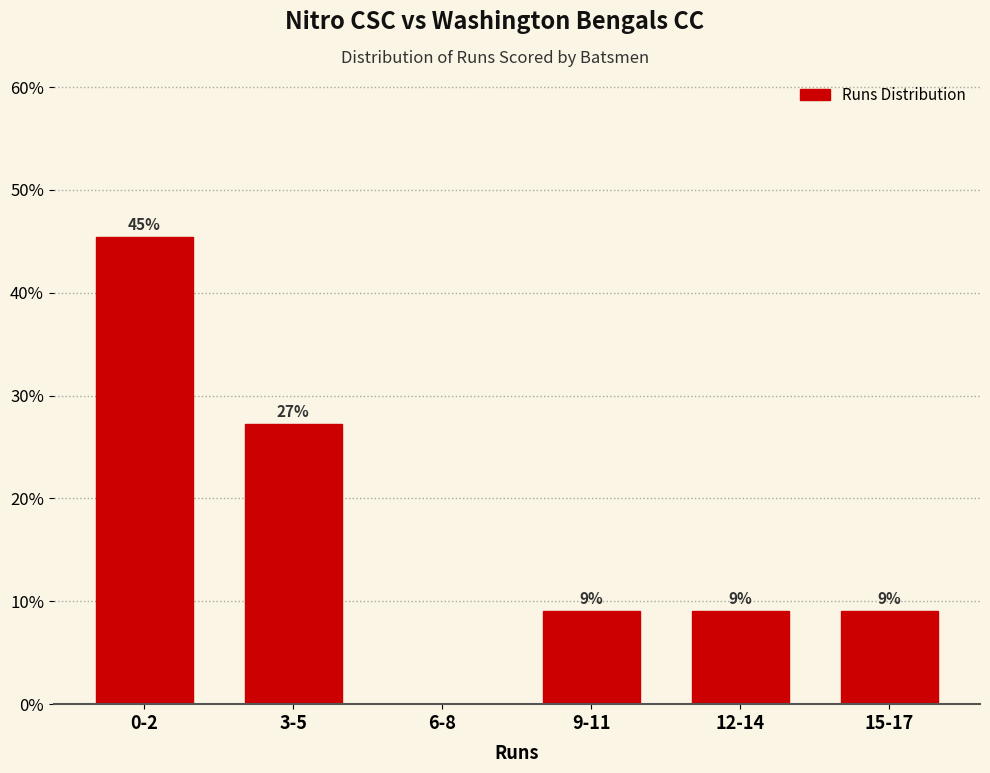

Are the bars horizontal?

No